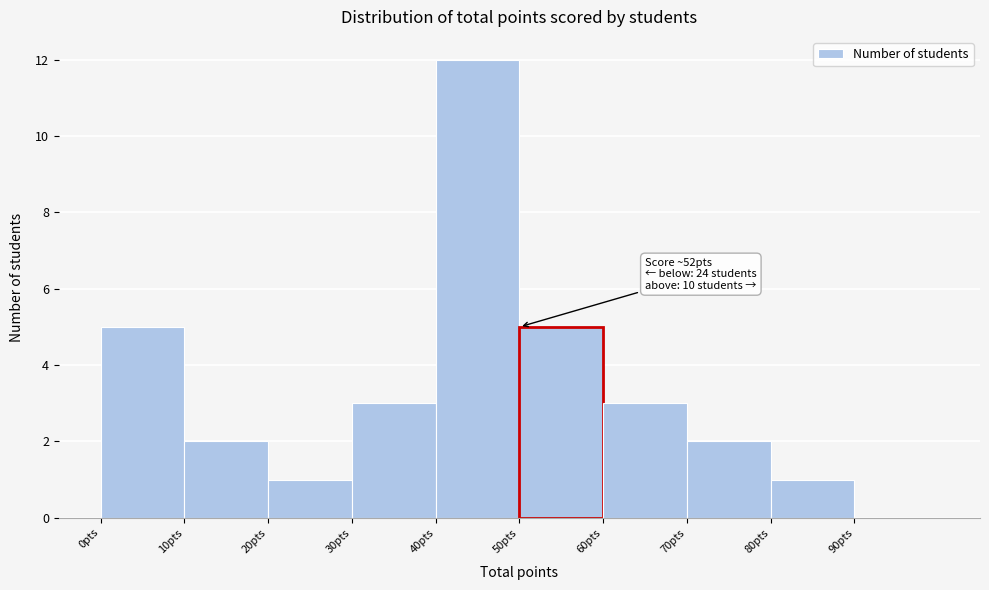

Over which range of the x-axis is the bar tallest?

40 to 50